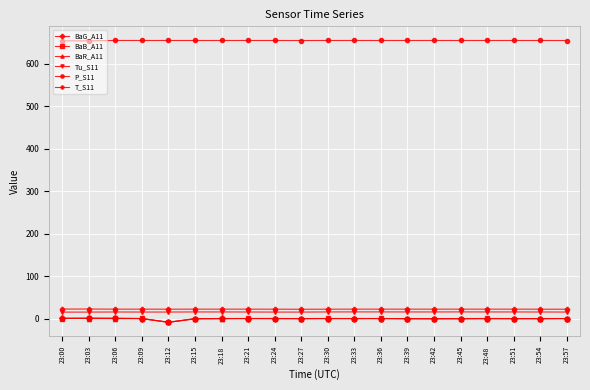

At which label does P_S11 first exceed 654?

23:06